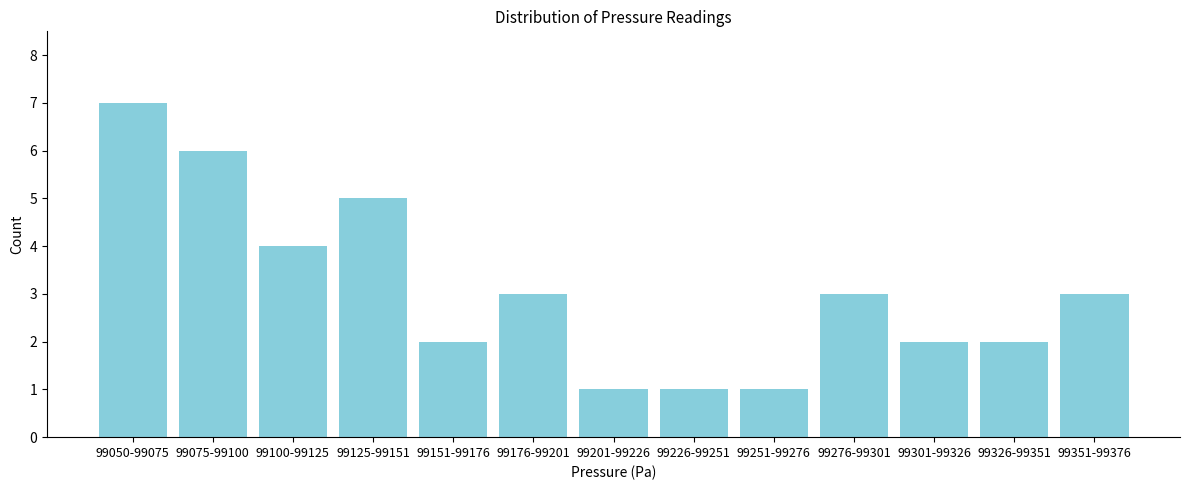

Reading left to right, transcribe all the data shown in this chart.

7	6	4	5	2	3	1	1	1	3	2	2	3